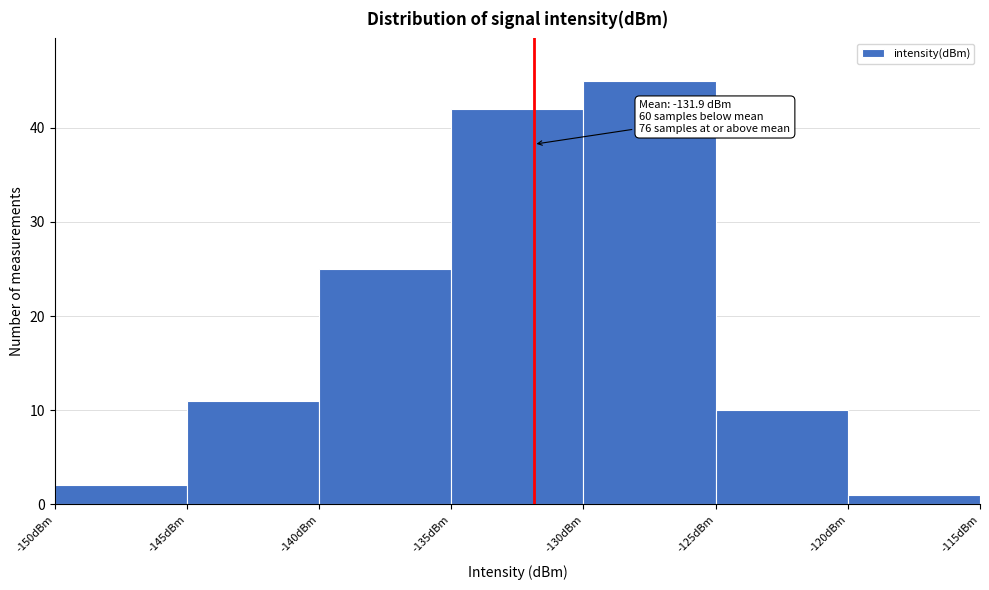

Which range on the x-axis has the tallest bar?

-130 to -125